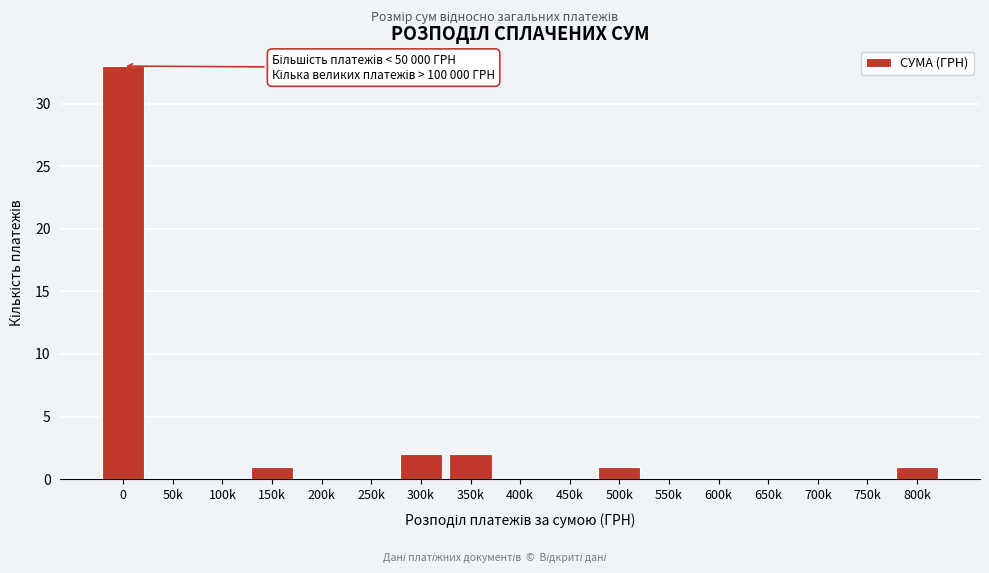

Reading right to left, extract all data points from this chart.

800k=1	750k=0	700k=0	650k=0	600k=0	550k=0	500k=1	450k=0	400k=0	350k=2	300k=2	250k=0	200k=0	150k=1	100k=0	50k=0	0=33